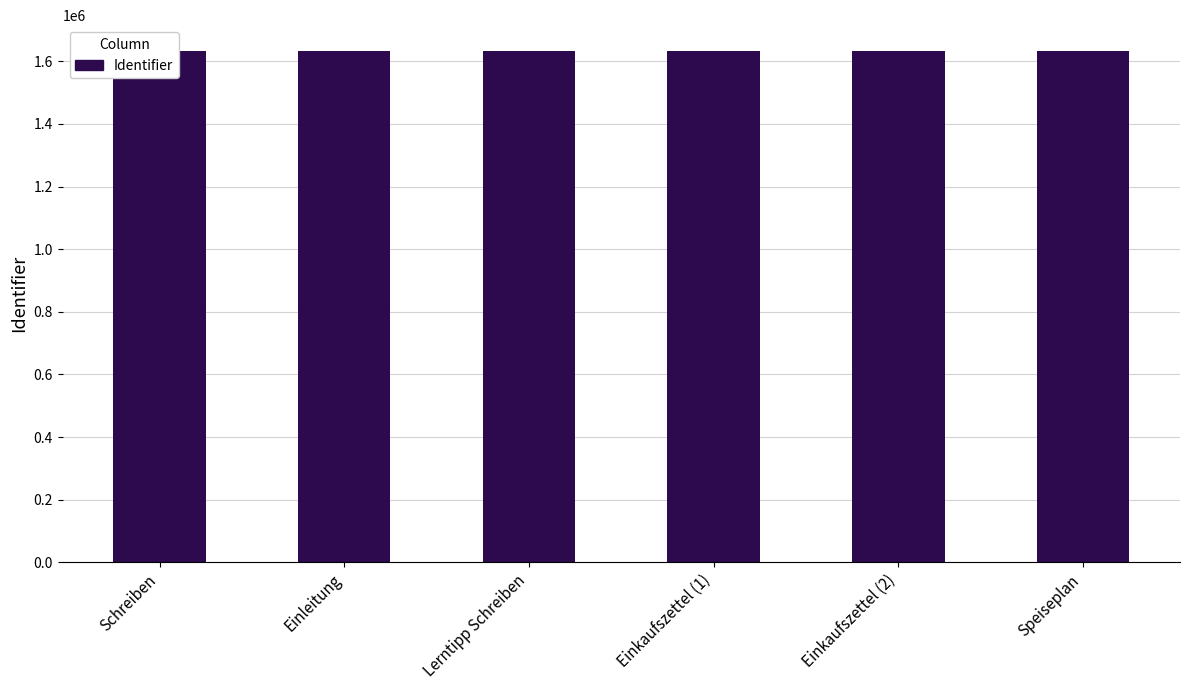

What is the minimum value shown in the chart?

1633481